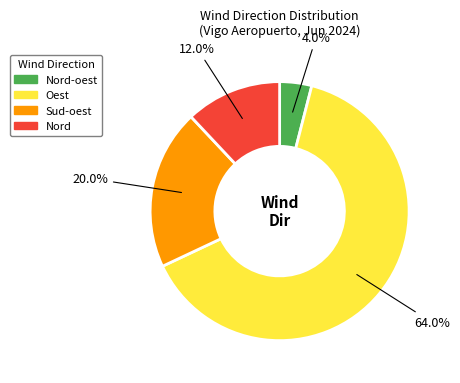

Which category accounts for the majority?

Oest